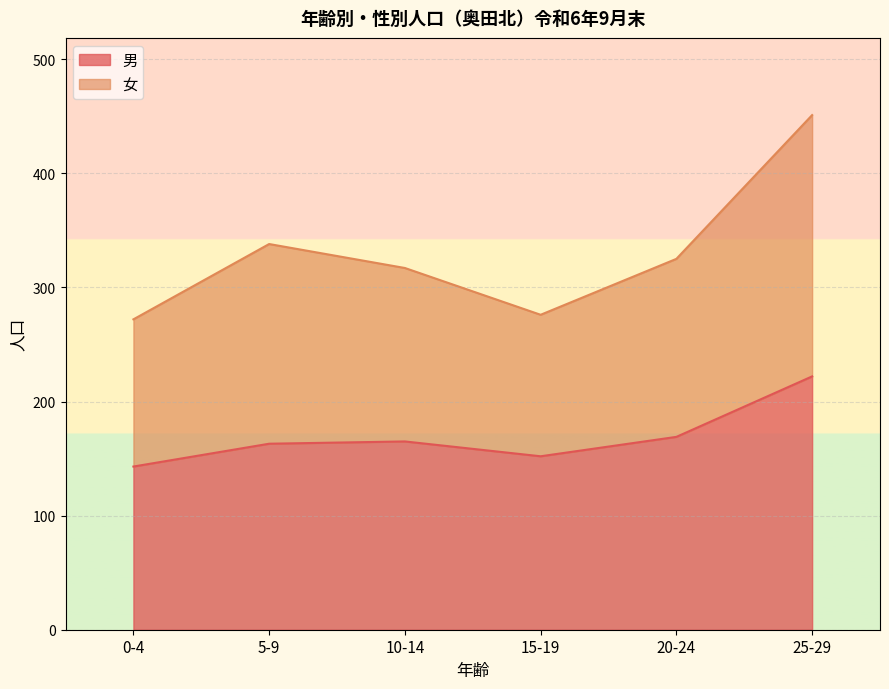

At which category does 男 reach its first local valley?

15-19